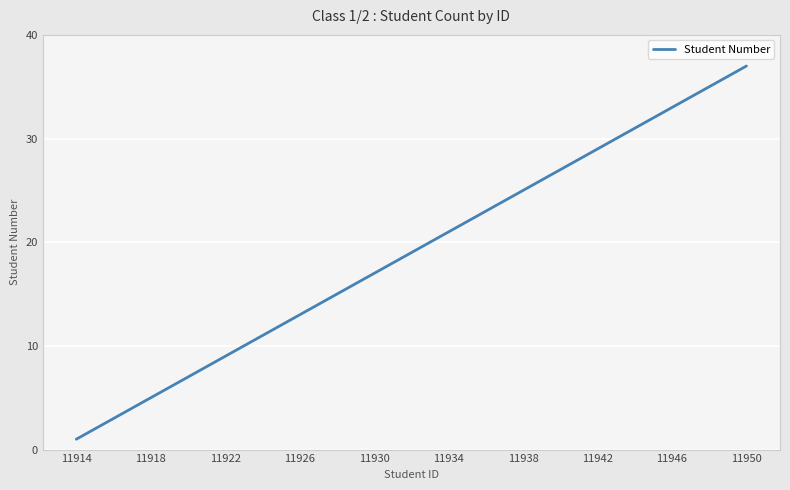

What is the difference between the maximum and minimum values?

36